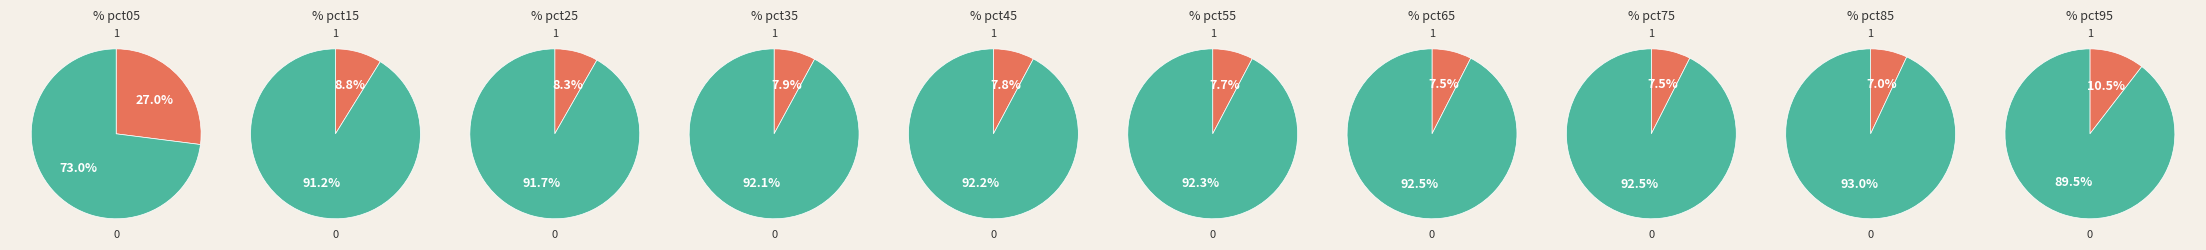

Rank the categories by value from lowest to highest.

pct85, pct75, pct65, pct55, pct45, pct35, pct25, pct15, pct95, pct05